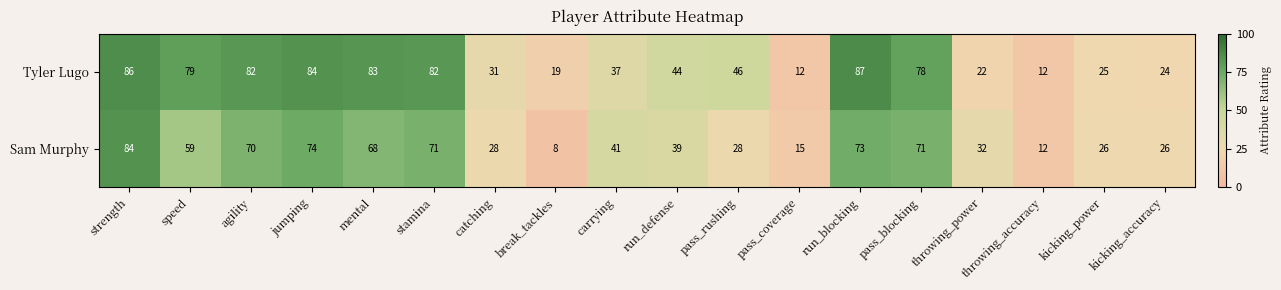

Which series has the largest total across all categories?

Tyler Lugo